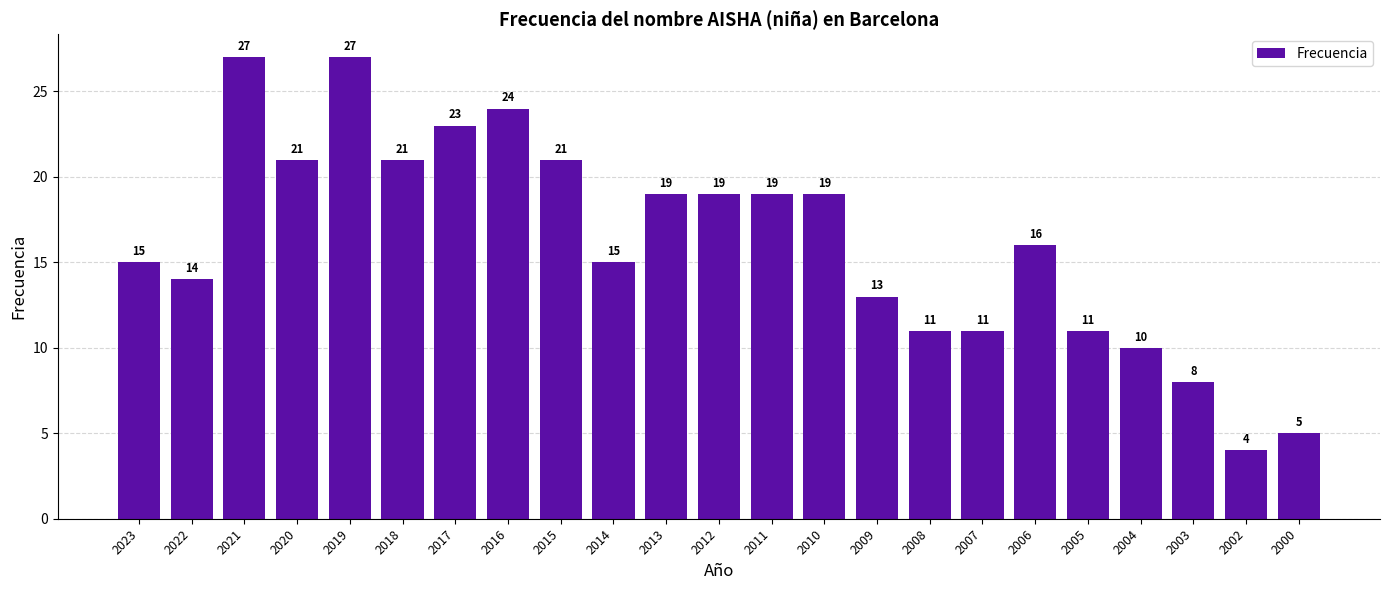

What is the average value?

16